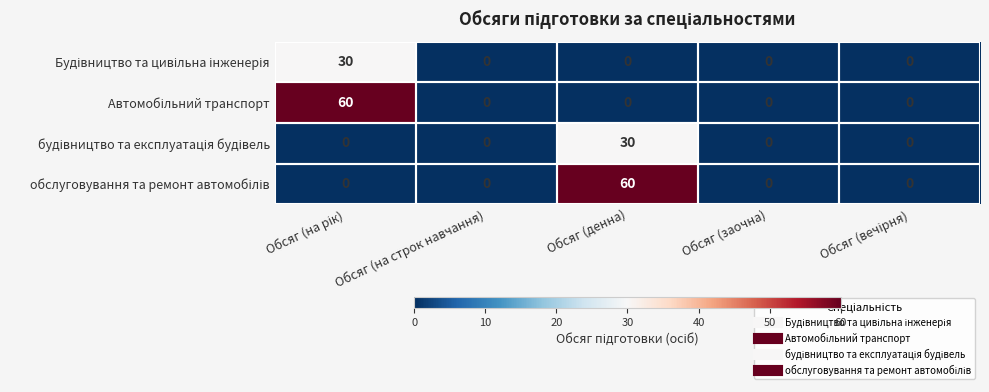

At how many categories does at least one series exceed 4?

2